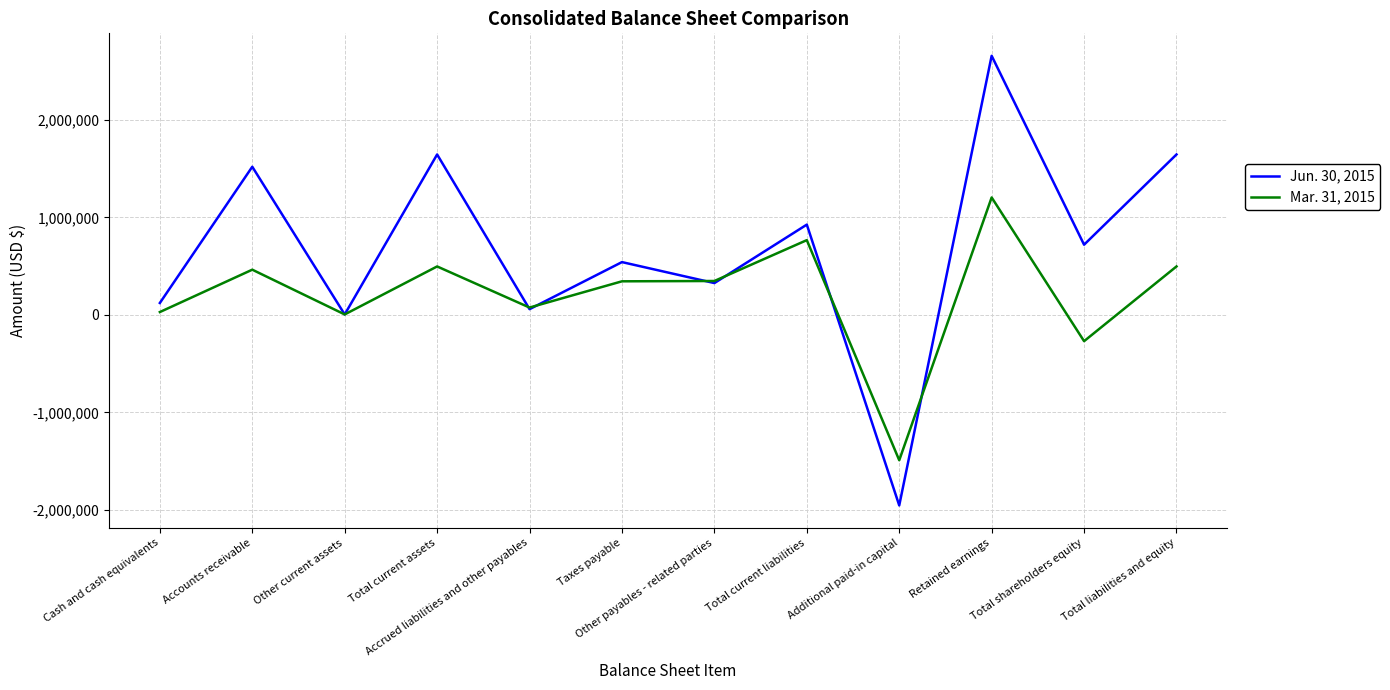

Which series has the largest range (max minus min)?

Jun. 30, 2015